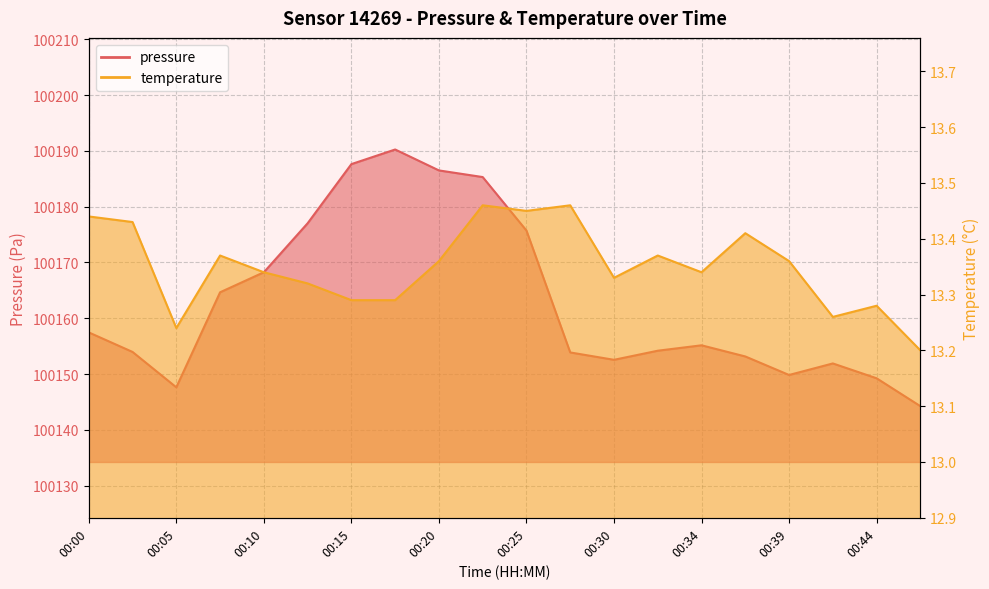

Does the chart display data point markers on the line(s)?

No